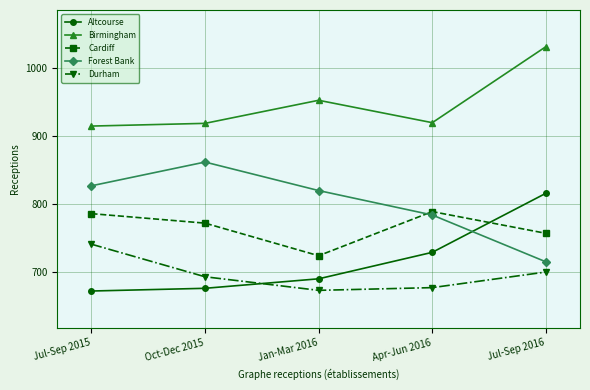

What is the value of the Birmingham point at the 2nd from the left?

919